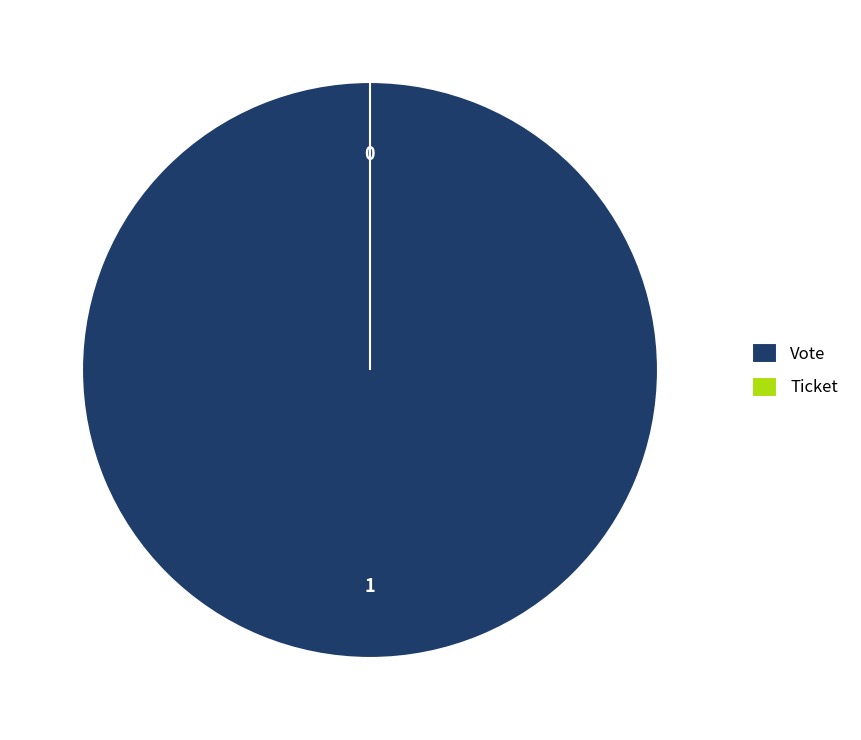

Which category accounts for the majority?

Vote